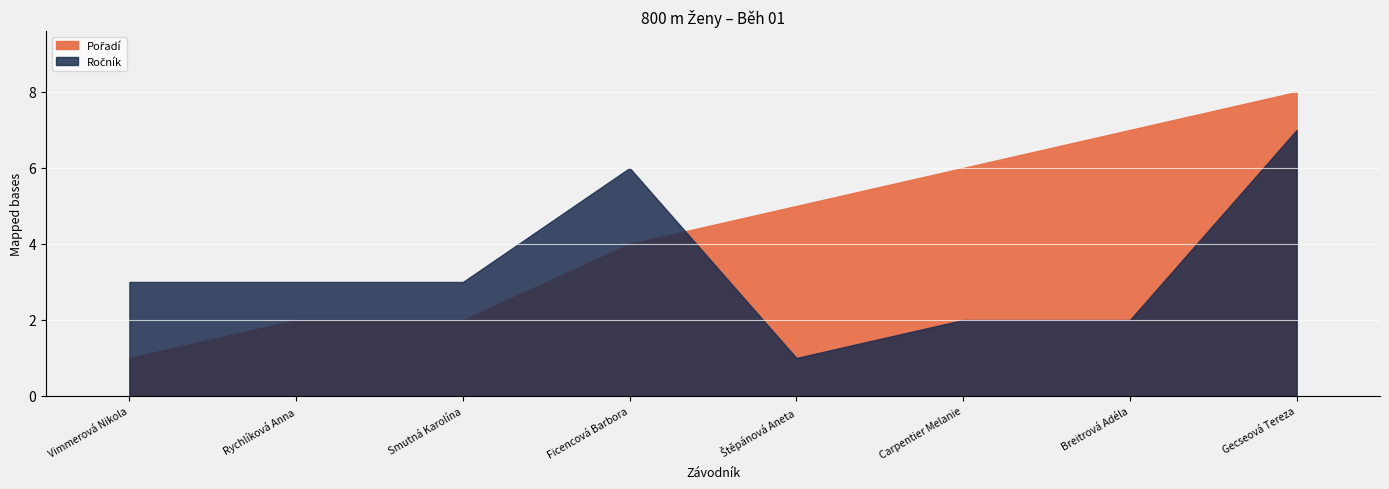

List the series in order of their peak value, highest first.

Pořadí, Ročník